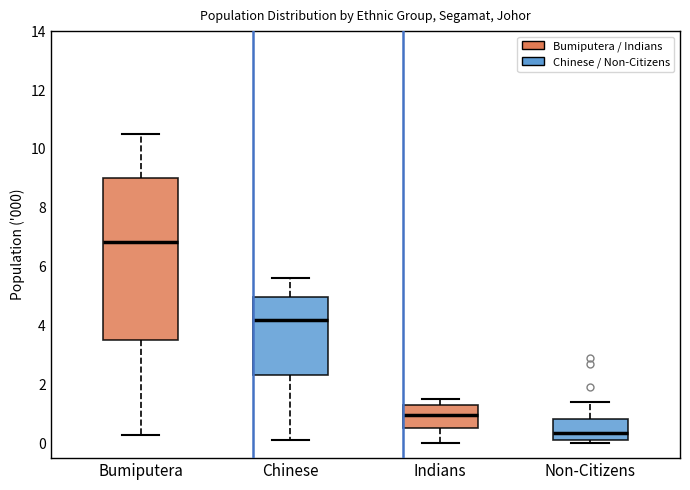

Which box's median line is the highest?

Bumiputera